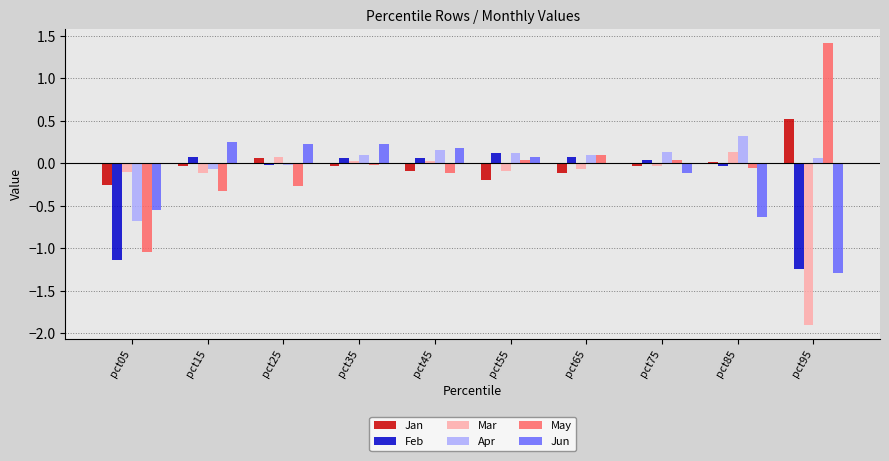

Are the bars horizontal?

No